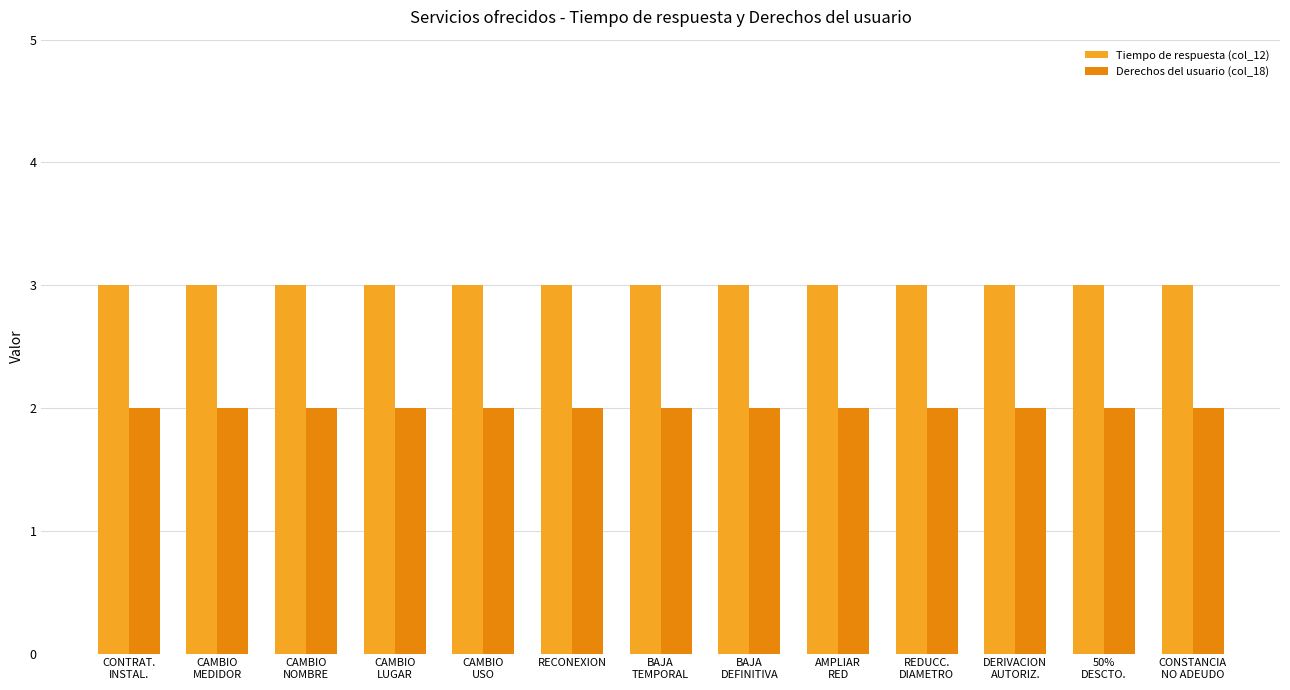

Rank the series by their maximum value, from highest to lowest.

Tiempo de respuesta (col_12), Derechos del usuario (col_18)